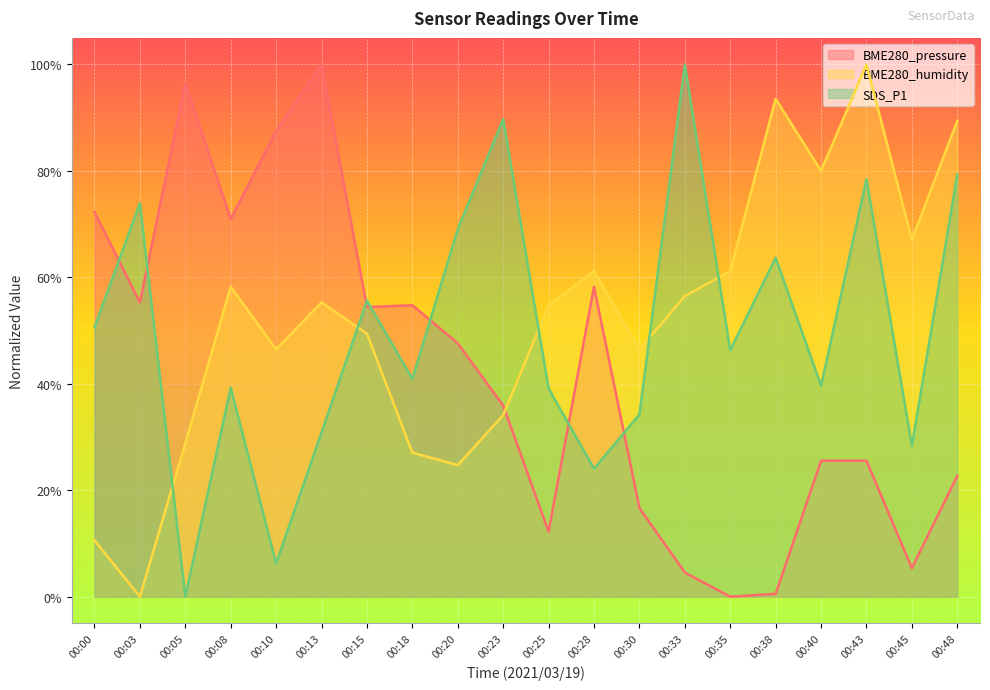

Reading right to left, transcribe all the data shown in this chart.

BME280_pressure: 00:48=0.2	00:45=0.1	00:43=0.3	00:40=0.3	00:38=0.0	00:35=0.0	00:33=0.0	00:30=0.2	00:28=0.6	00:25=0.1	00:23=0.4	00:20=0.5	00:18=0.5	00:15=0.5	00:13=1.0	00:10=0.9	00:08=0.7	00:05=1.0	00:03=0.6	00:00=0.7
BME280_humidity: 00:48=0.9	00:45=0.7	00:43=1.0	00:40=0.8	00:38=0.9	00:35=0.6	00:33=0.6	00:30=0.5	00:28=0.6	00:25=0.5	00:23=0.3	00:20=0.2	00:18=0.3	00:15=0.5	00:13=0.6	00:10=0.5	00:08=0.6	00:05=0.3	00:03=0.0	00:00=0.1
SDS_P1: 00:48=0.8	00:45=0.3	00:43=0.8	00:40=0.4	00:38=0.6	00:35=0.5	00:33=1.0	00:30=0.3	00:28=0.2	00:25=0.4	00:23=0.9	00:20=0.7	00:18=0.4	00:15=0.6	00:13=0.3	00:10=0.1	00:08=0.4	00:05=0.0	00:03=0.7	00:00=0.5